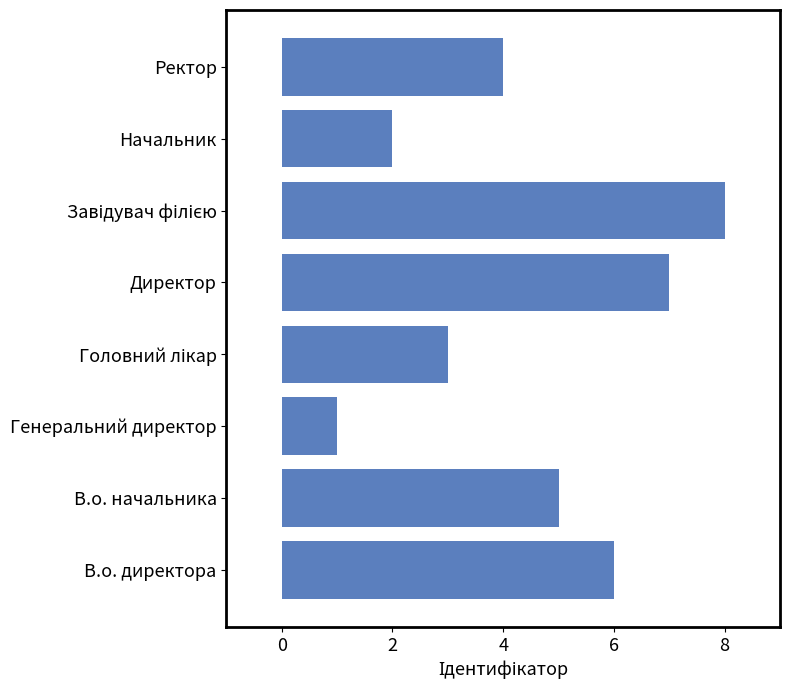

What is the sum of all values?

36